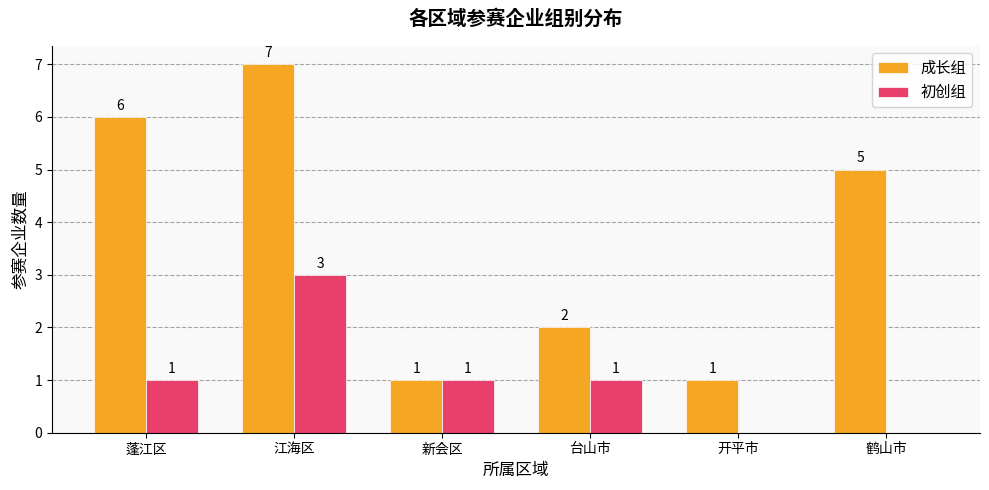

Are the bars grouped side by side (vs. stacked)?

Yes